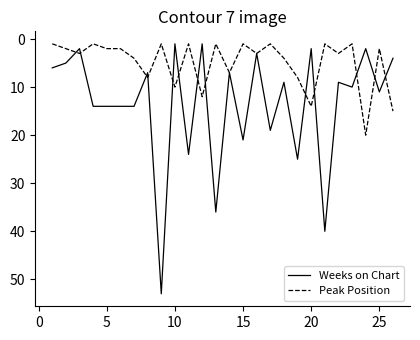

Reading left to right, extract all data points from this chart.

Weeks on Chart: 6	5	2	14	14	14	14	7	53	1	24	1	36	7	21	3	19	9	25	2	40	9	10	2	11	4
Peak Position: 1	2	3	1	2	2	4	8	1	10	1	12	1	7	1	3	1	4	8	14	1	3	1	20	2	15